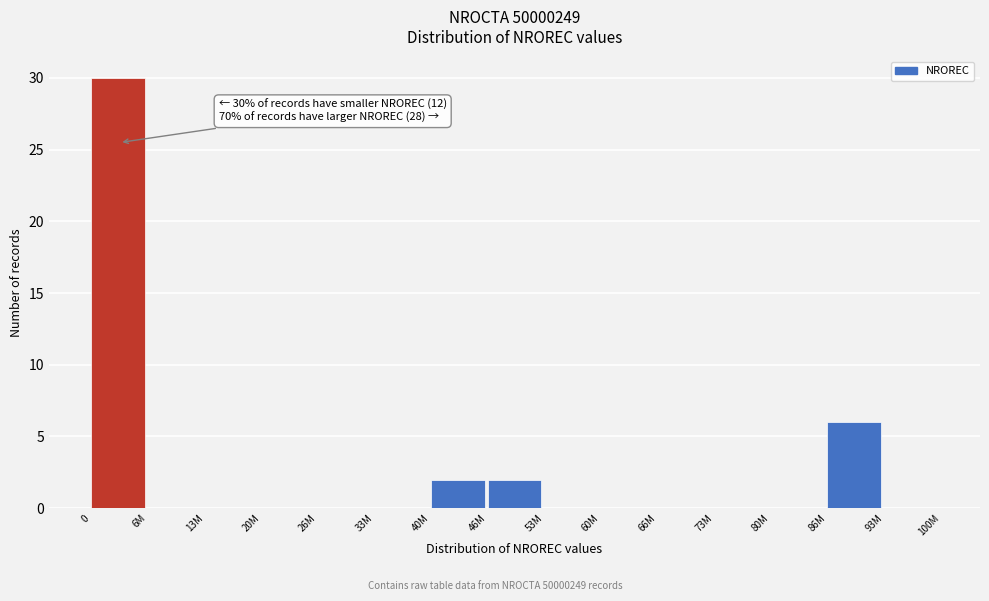

Reading left to right, transcribe all the data shown in this chart.

0=30	6M=0	13M=0	20M=0	26M=0	33M=0	40M=2	46M=2	53M=0	60M=0	66M=0	73M=0	80M=0	86M=6	93M=0